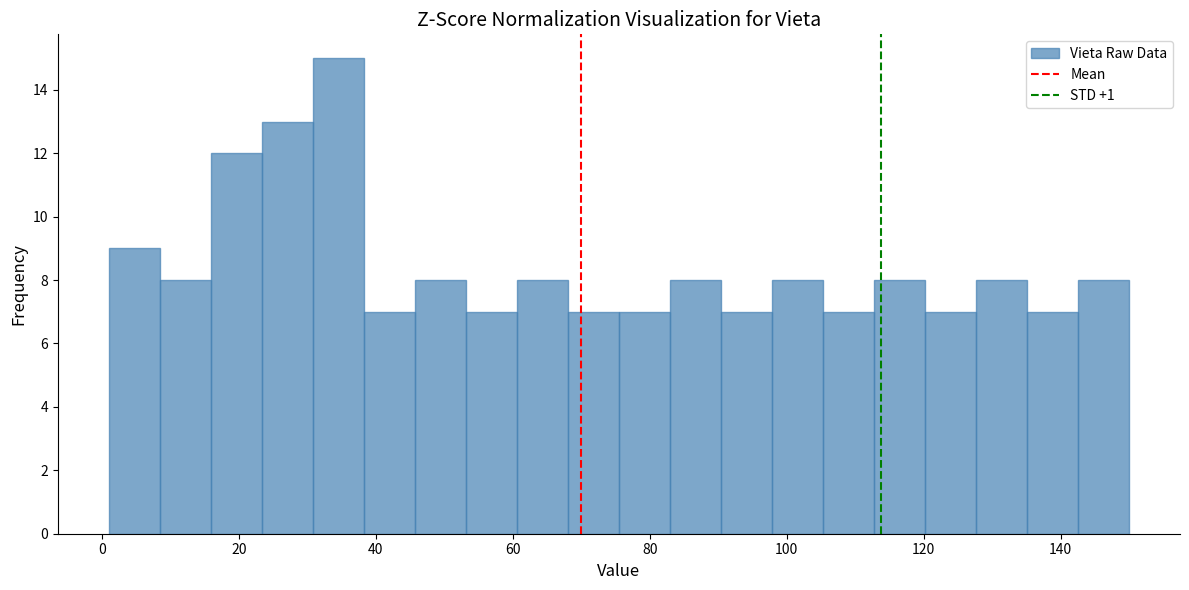

Read against the x-axis, roughly where is the centre of the tallest bar?

34